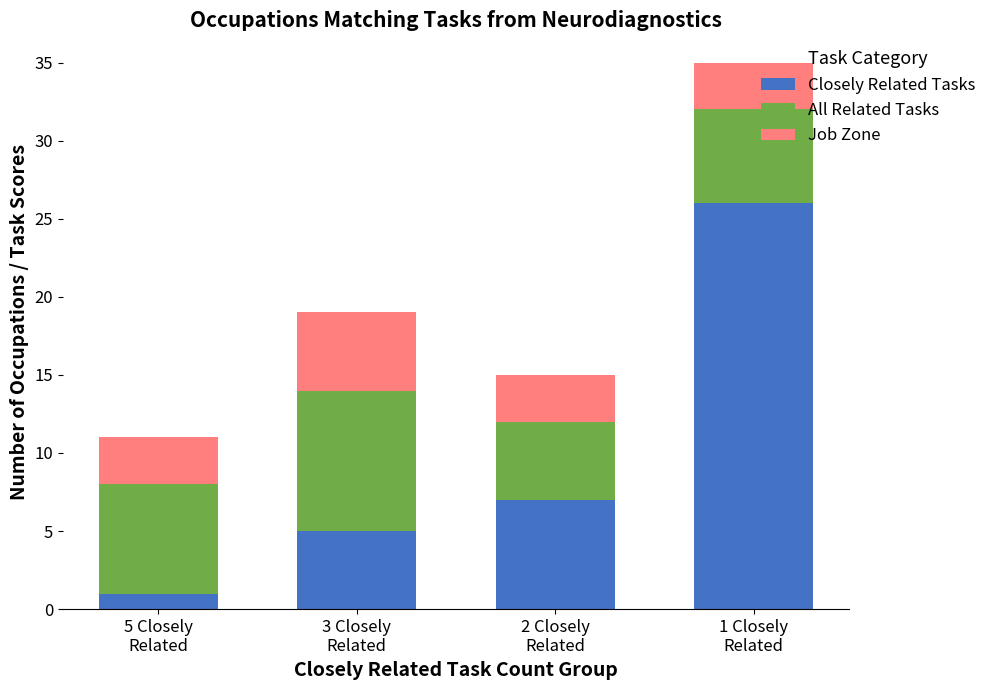

Reading left to right, what are the values for Closely Related Tasks?

1	5	7	26